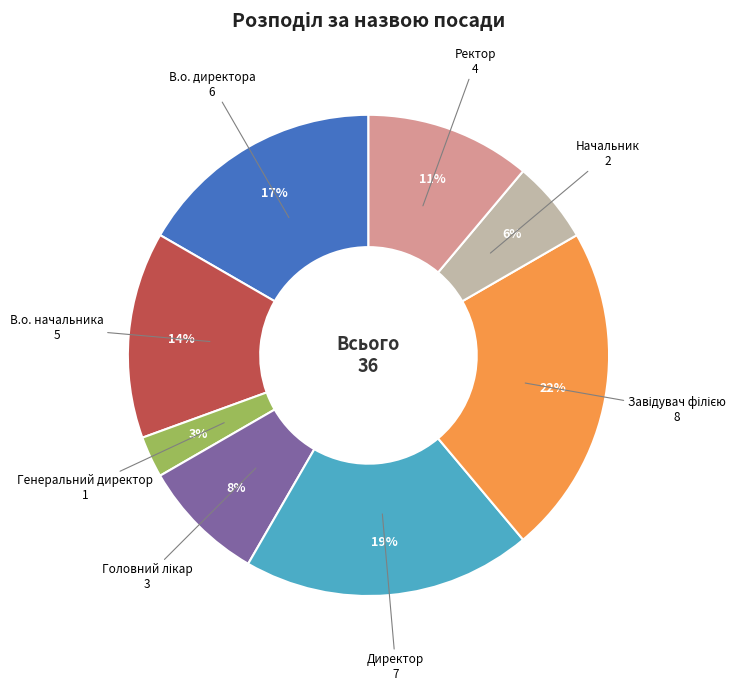

What is the ratio of the value at Директор to the value at В.о. начальника?

1.4